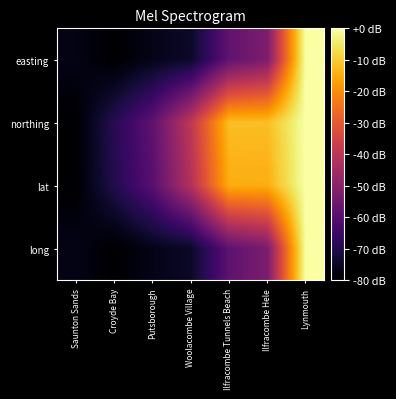

What is the total value across all series at Ilfracombe Tunnels Beach?

-143.2